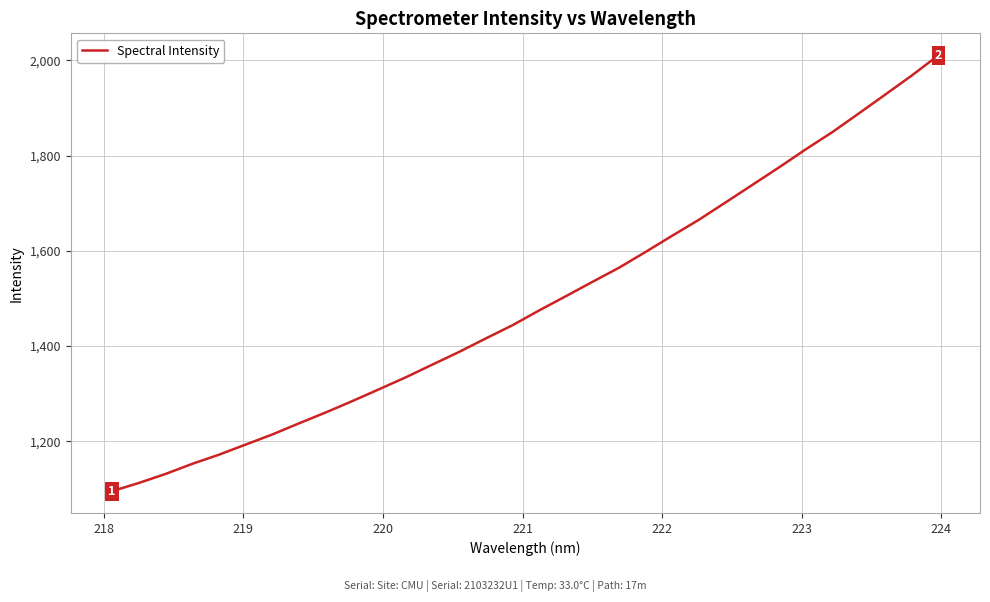

True or false: there are more than 0 points higher than both neighbors.

False